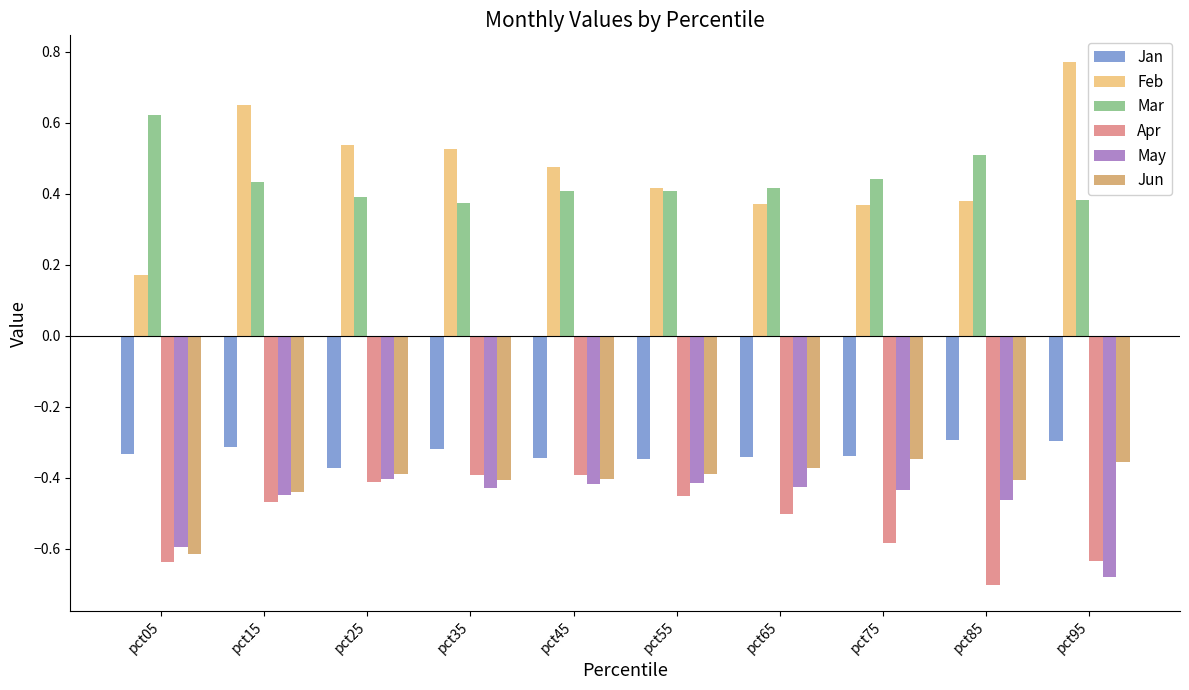

The Mar series shows 0.2 at pct95. True or false?

False